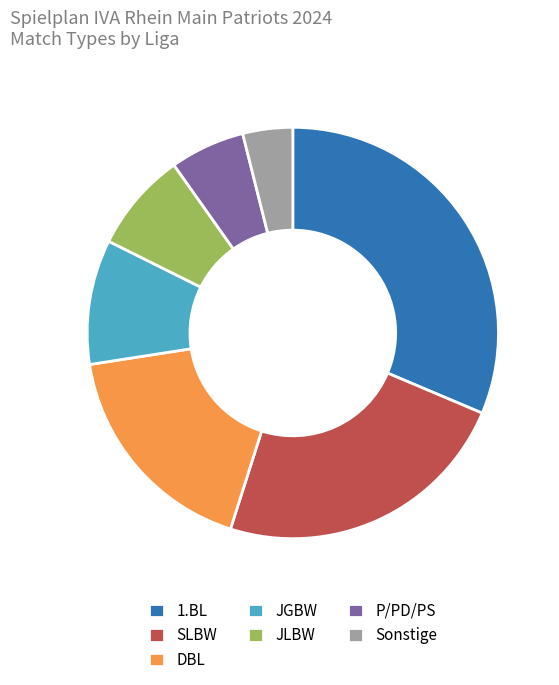

Which has a higher value, JLBW or JGBW?

JGBW